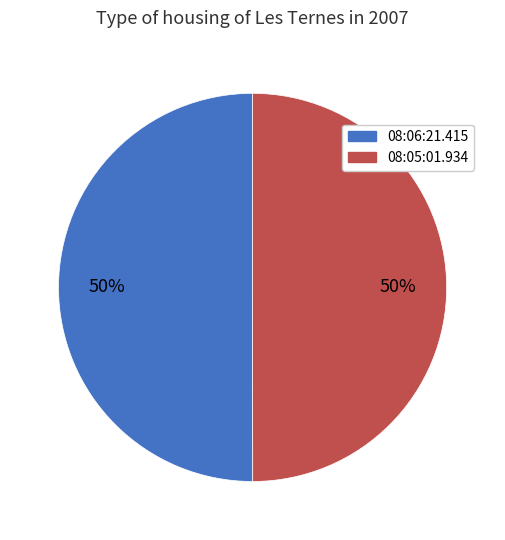

Combined, do 08:05:01.934 and 08:06:21.415 account for over 50%?

Yes